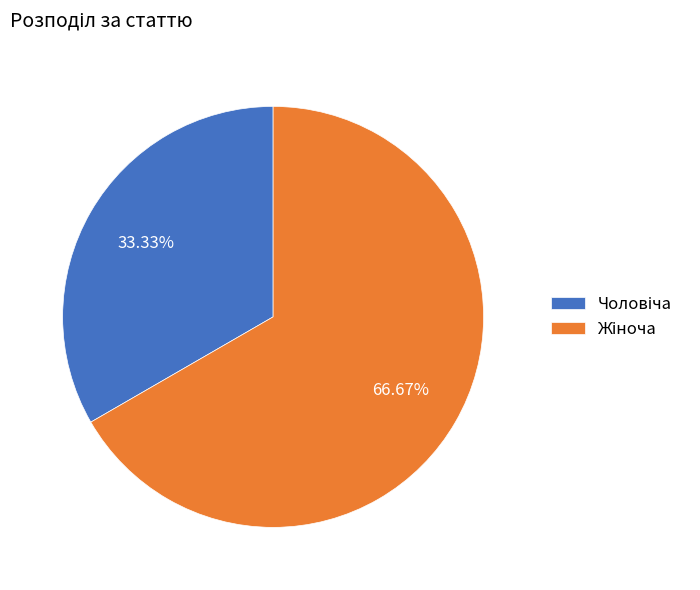

Is there any slice that represents more than half of the pie?

Yes